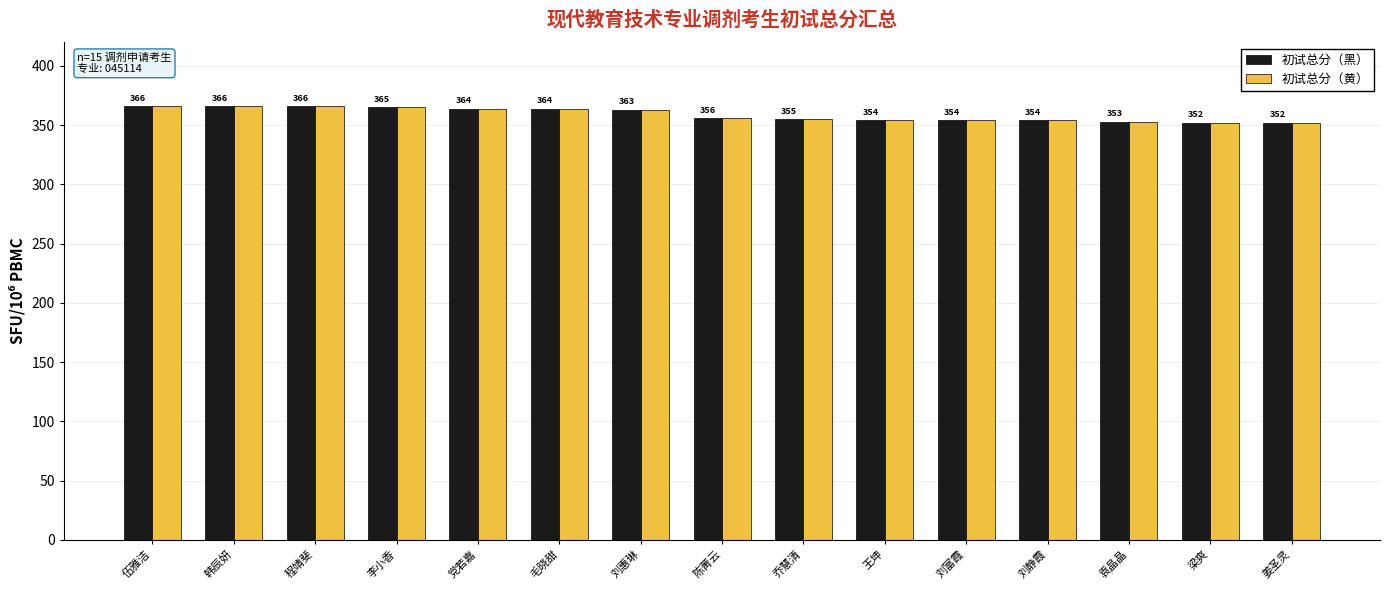

What is the greatest value displayed?

366